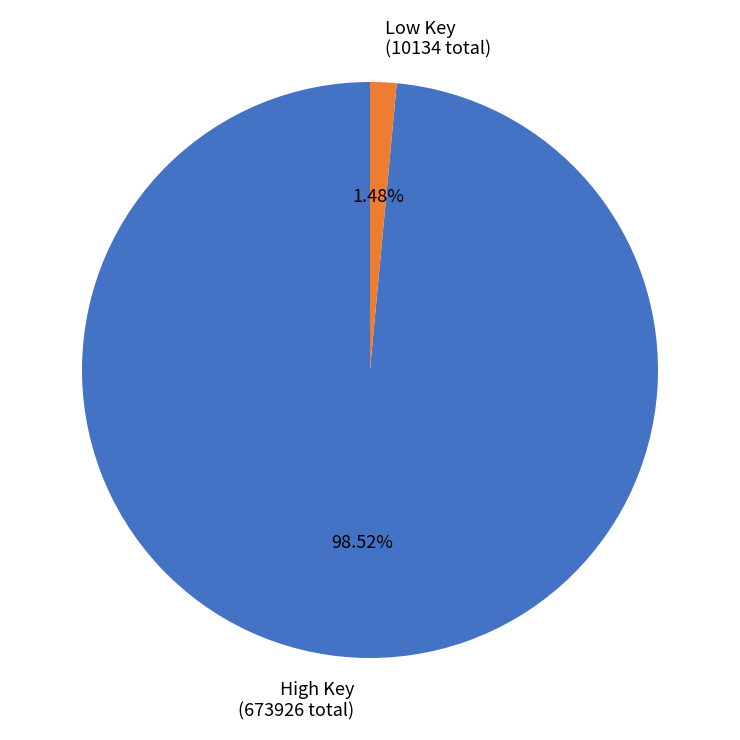

What is the majority slice?

High Key (673926 total)